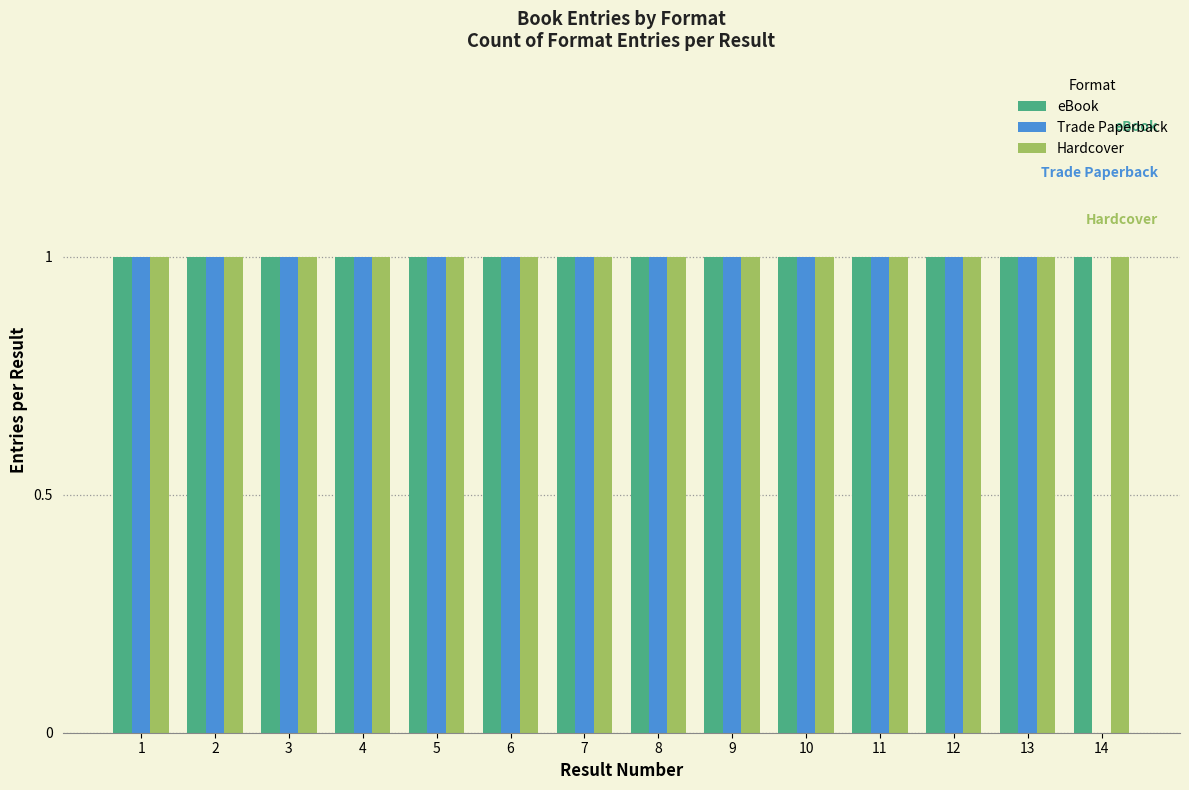

What is the sum of all Hardcover values?

14